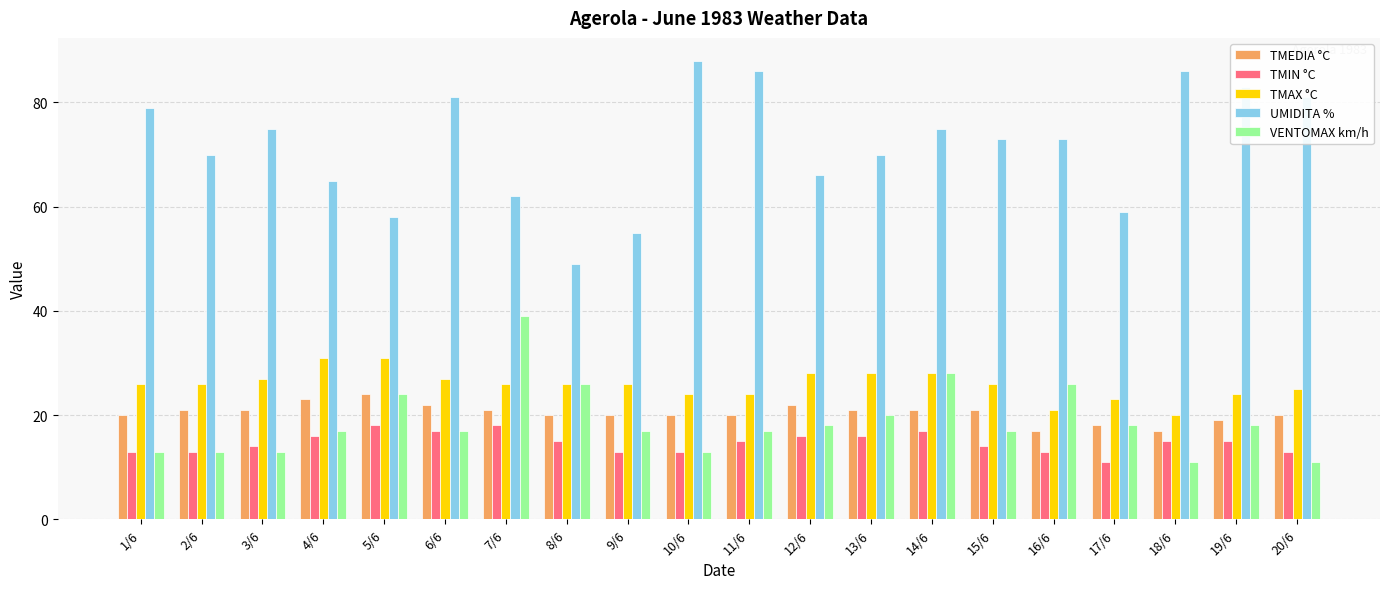

What is the value of the TMIN °C bar at the 6th from the left?

17